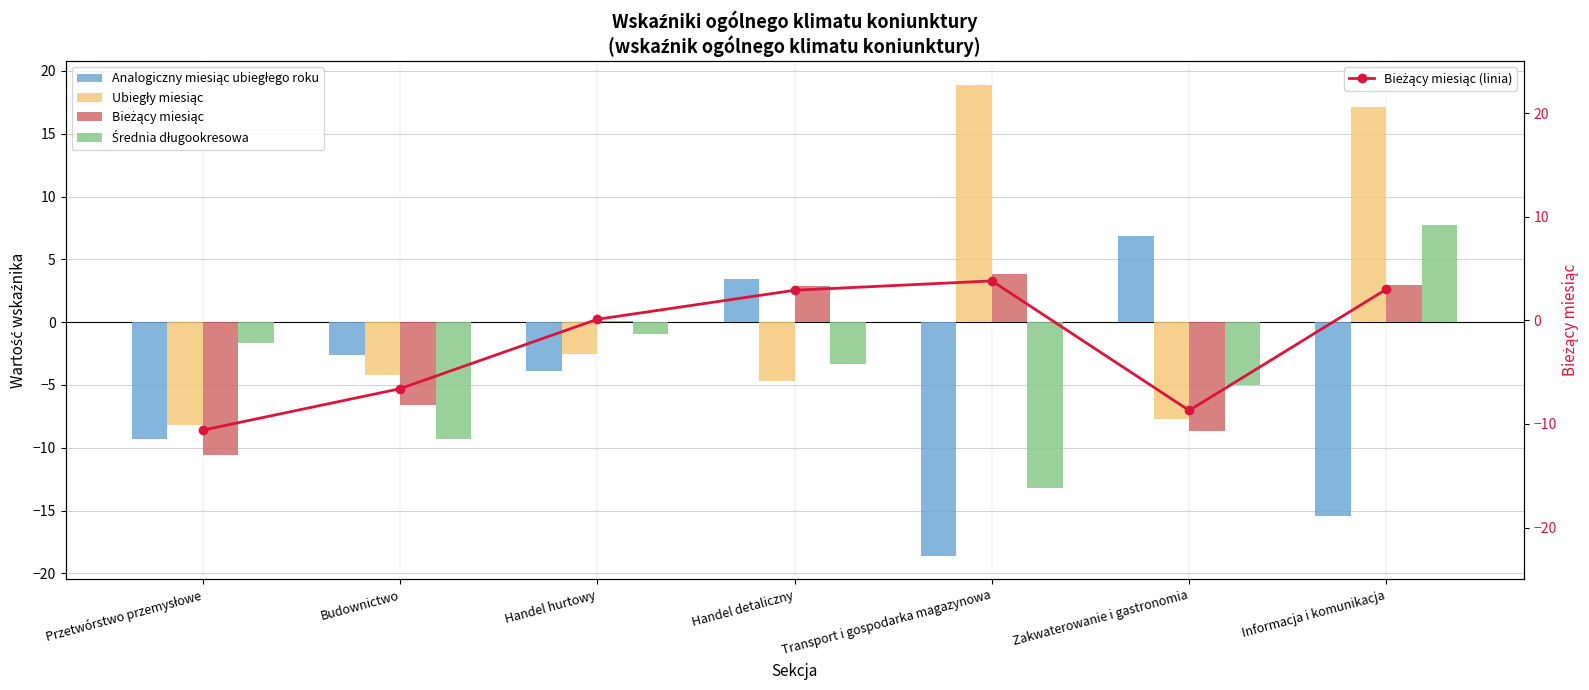

At which label does Bieżący miesiąc reach its peak?

Transport i gospodarka magazynowa